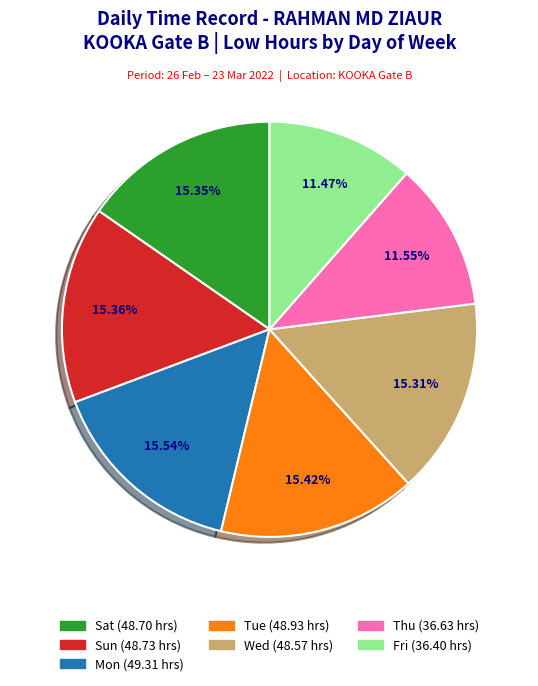

Does any single category account for the majority?

No